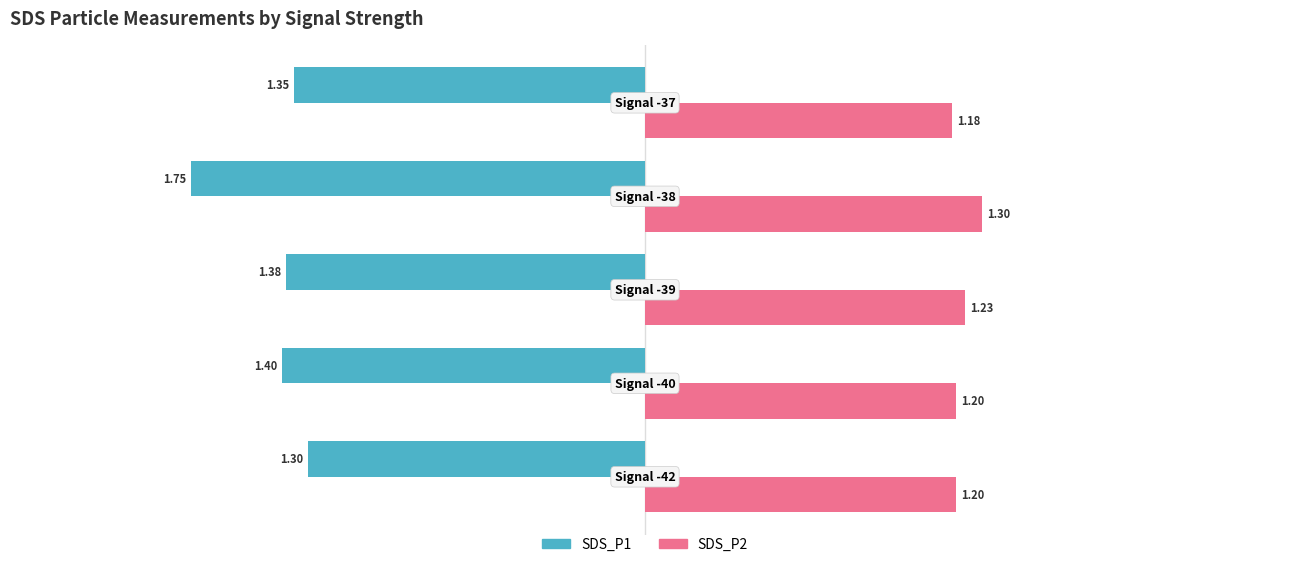

At how many categories does at least one series exceed 0?

5